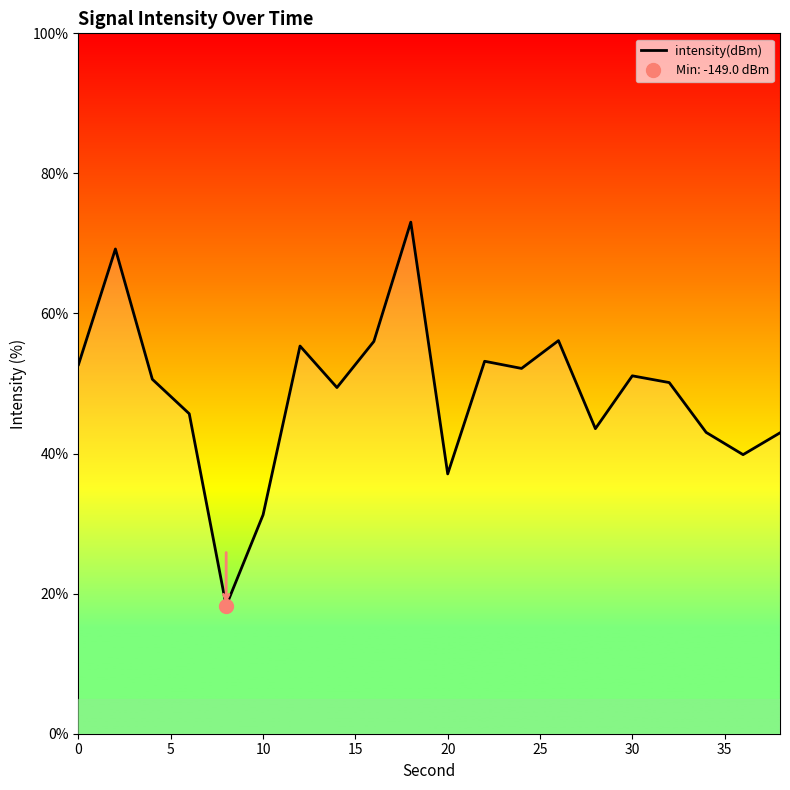

Count the number of data series in this chart.

1